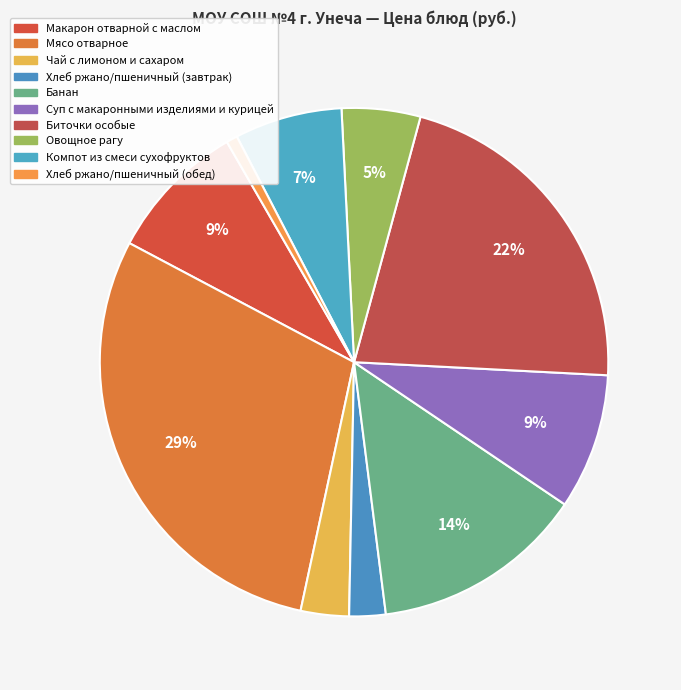

What percentage is the Чай с лимоном и сахаром slice, to the nearest percent?

3%